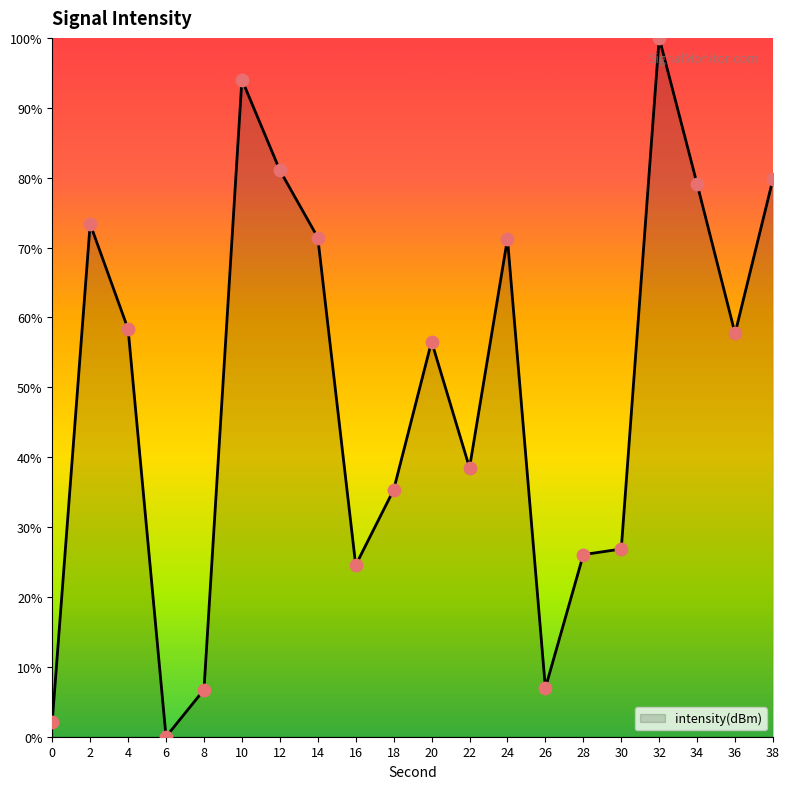

What is the ratio of the value at 4 to the value at 10?

0.6